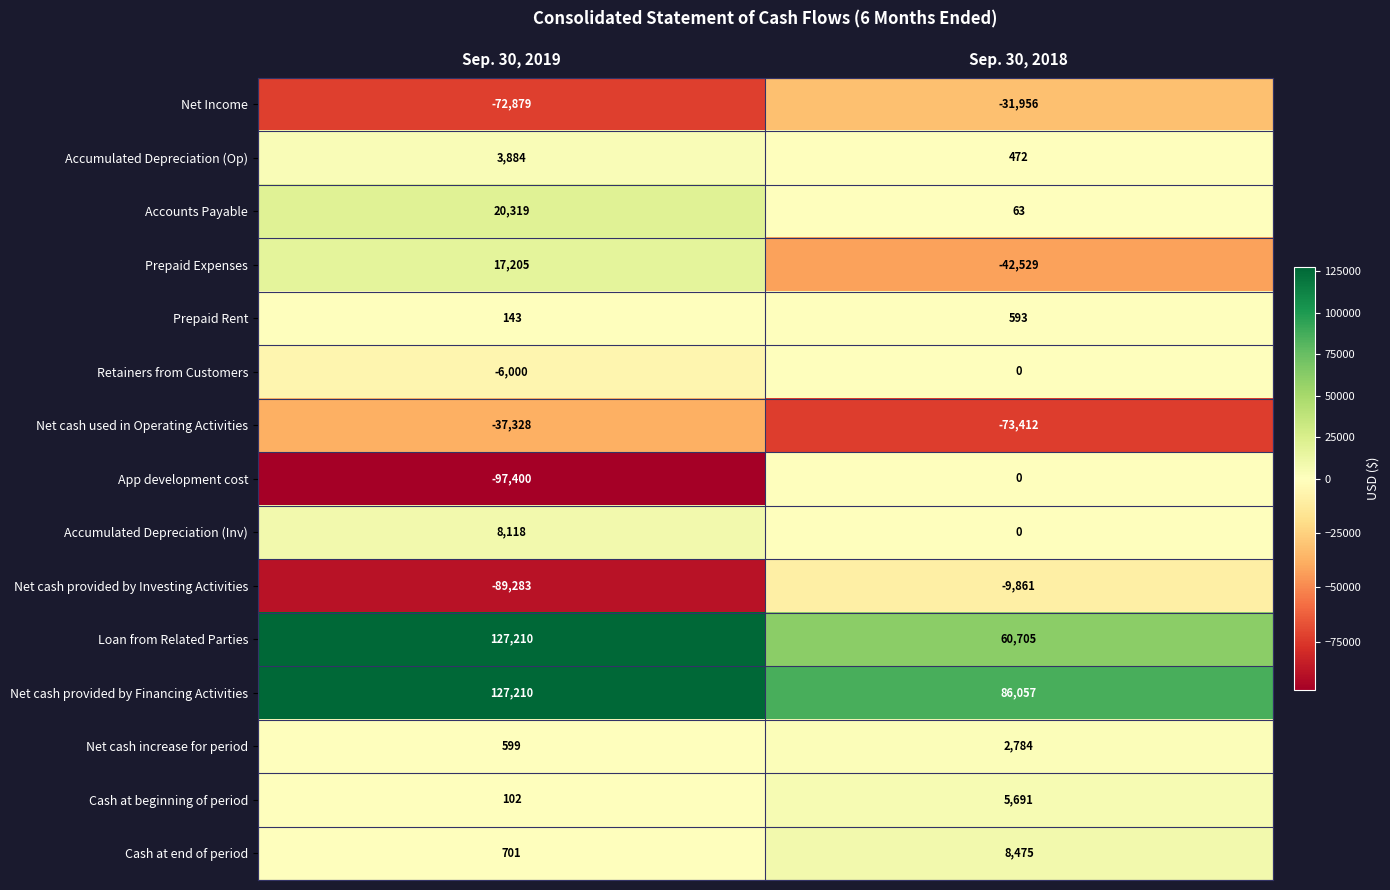

Which series changed the most between Sep. 30, 2019 and Sep. 30, 2018?

App development cost